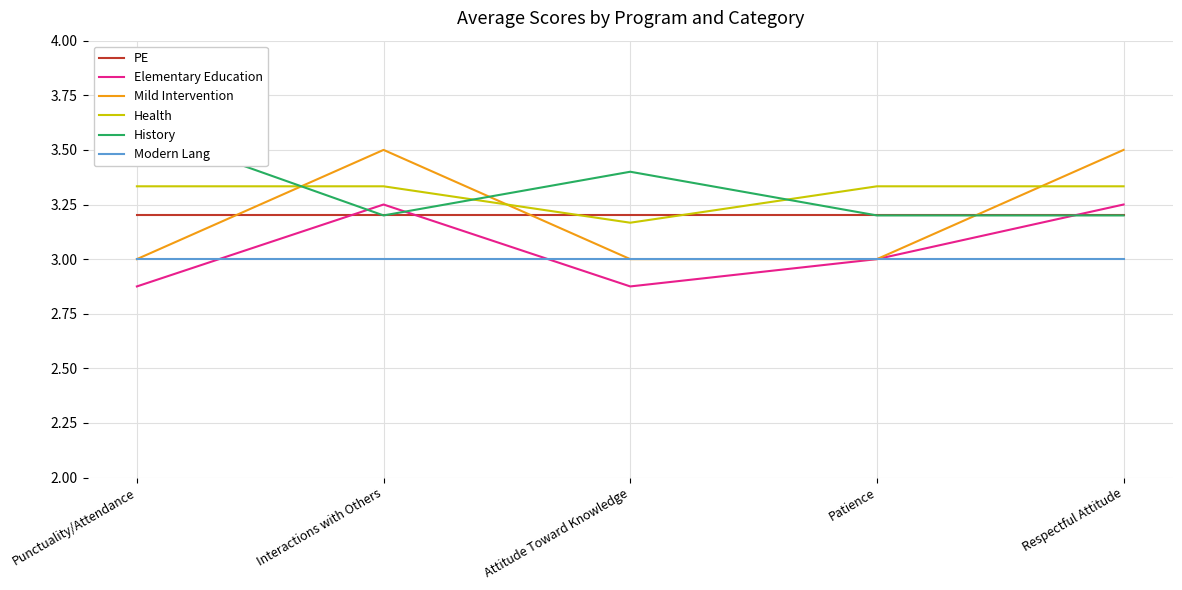

True or false: Mild Intervention and History intersect in this chart.

True